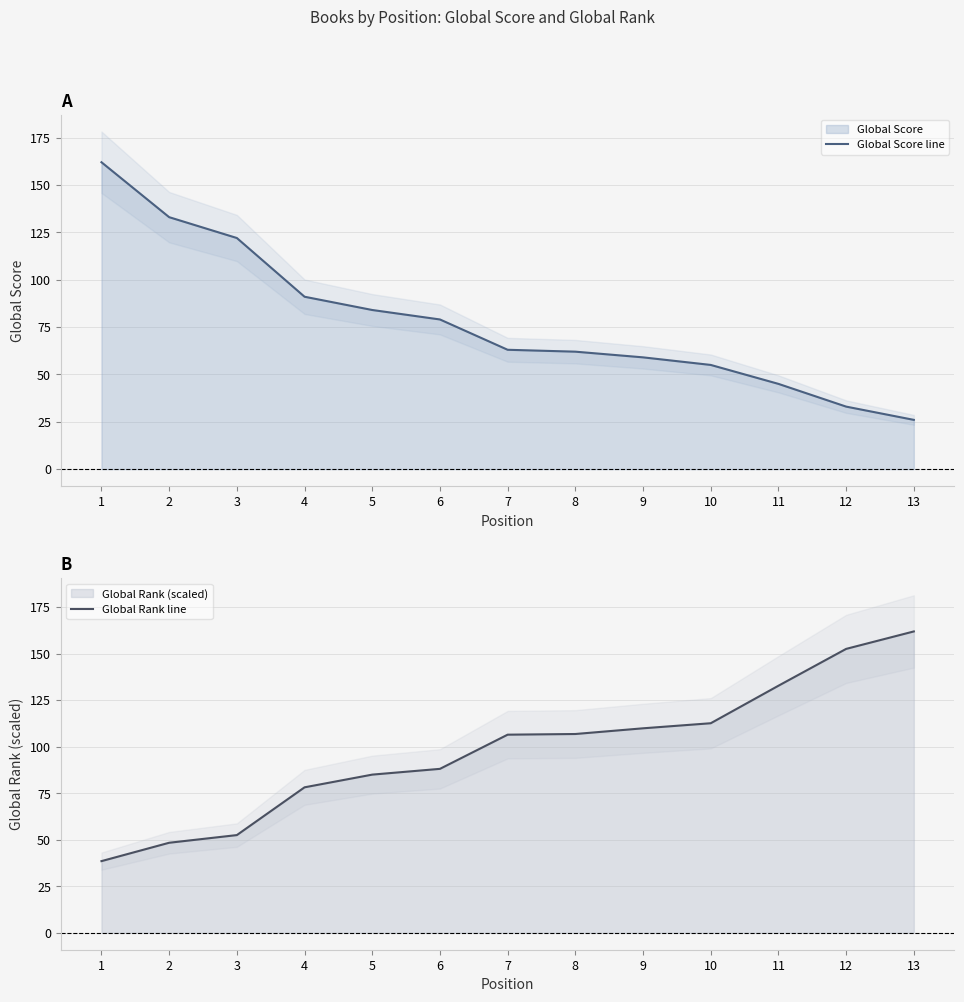

What is the difference between the highest and lowest values at 6?

9.1